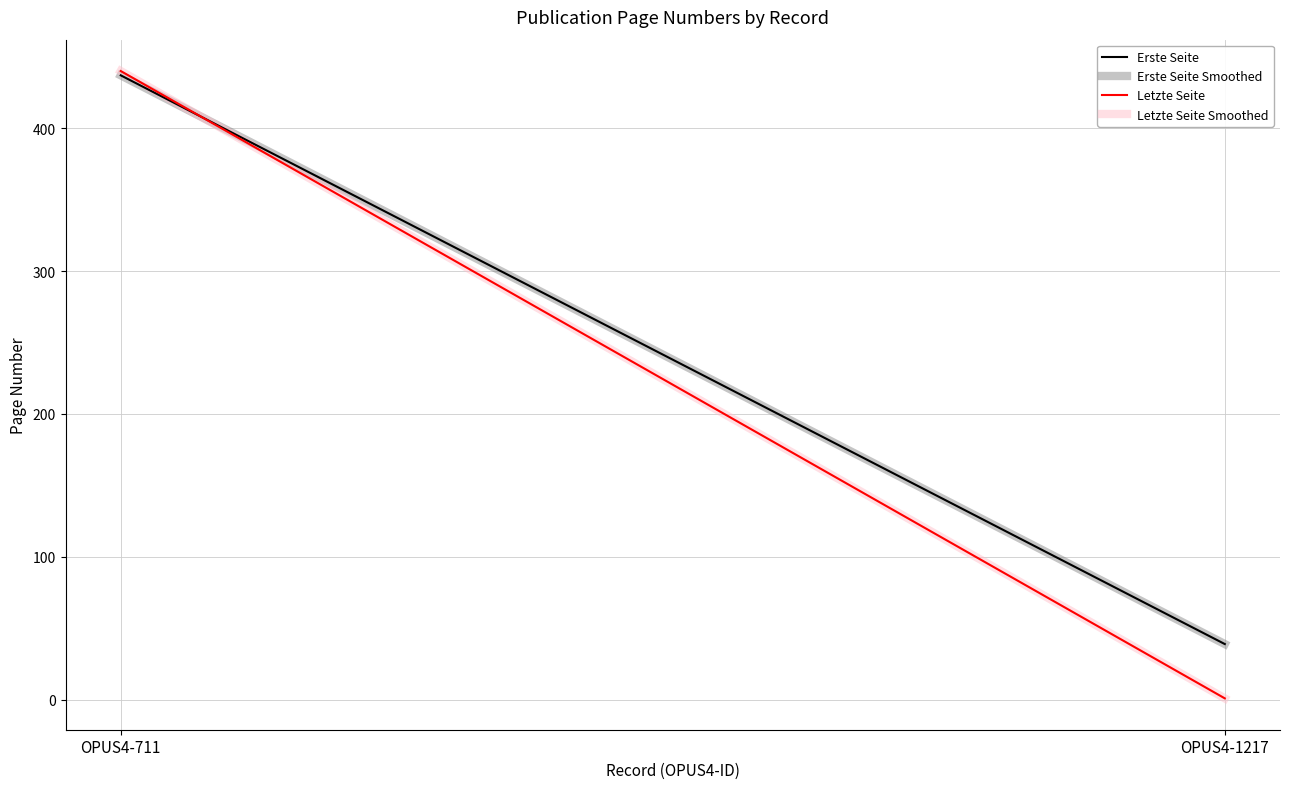

Between OPUS4-1217 and OPUS4-711, which is larger?

OPUS4-711